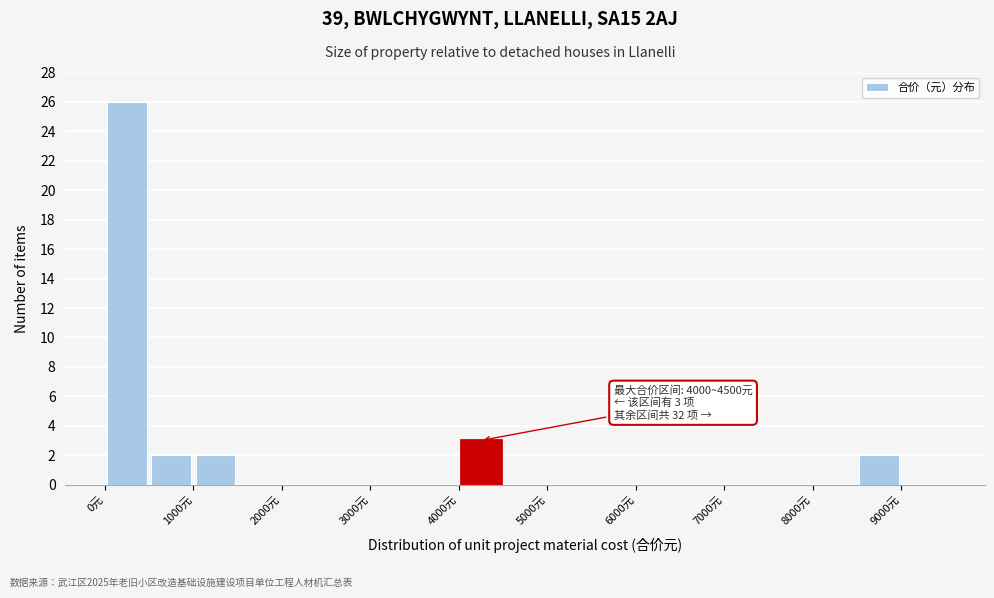

Which range on the x-axis has the tallest bar?

0 to 500